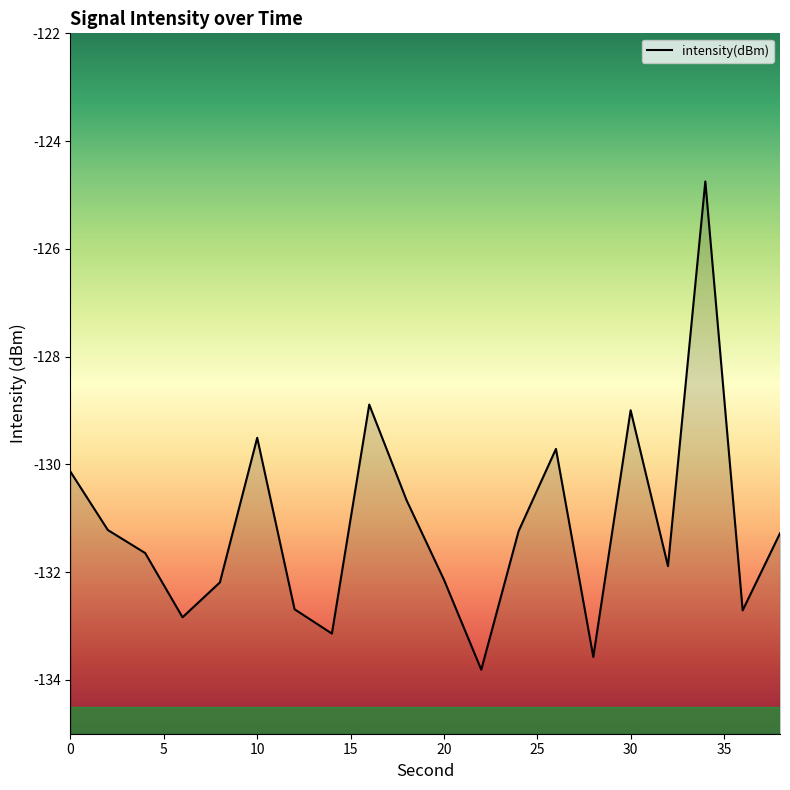

What is the value of the 19th point from the left?

-132.7